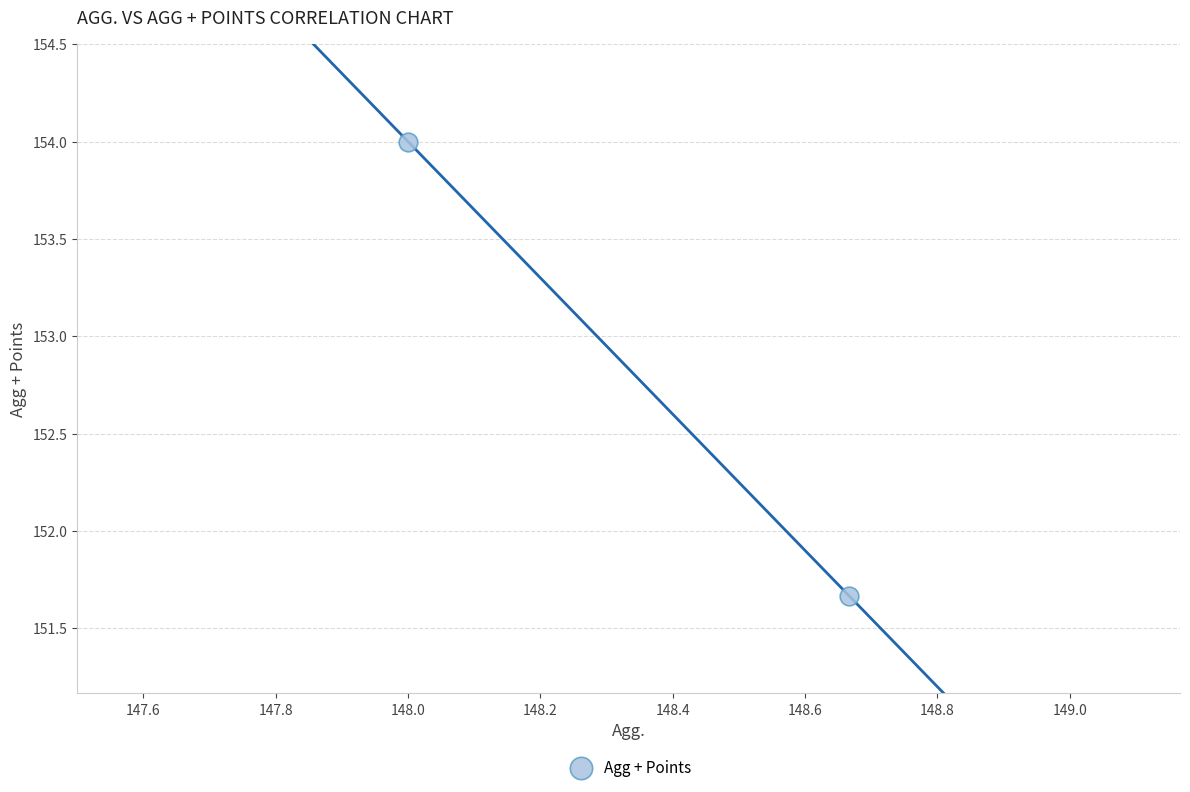

What Y value in the scatter plot is closest to 152?

151.7